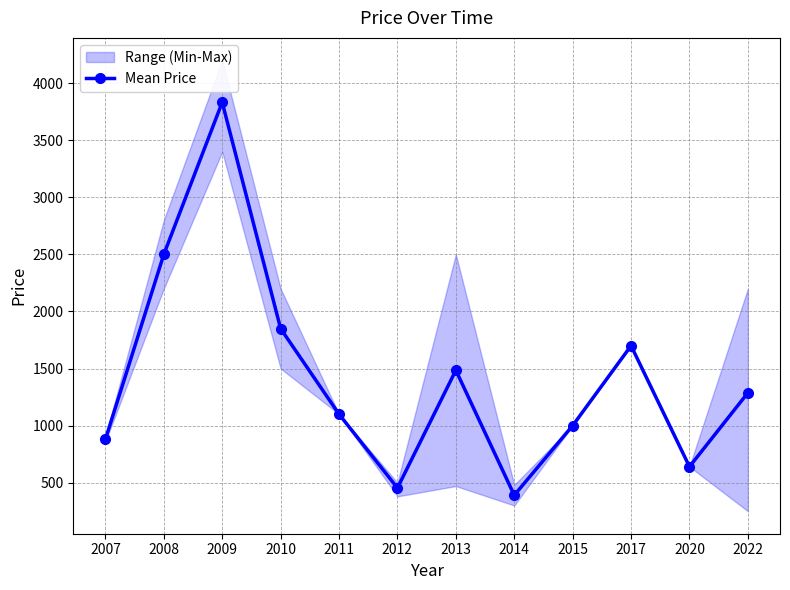

Reading left to right, list all the values displayed in this chart.

2007=880.0	2008=2500.0	2009=3833.3	2010=1850.0	2011=1100.0	2012=453.3	2013=1485.0	2014=390.0	2015=1000.0	2017=1700.0	2020=640.0	2022=1287.5